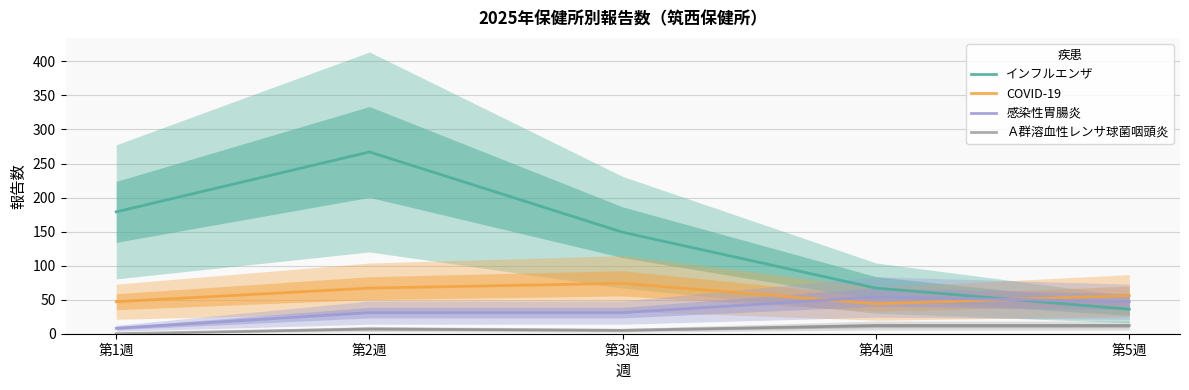

Reading left to right, transcribe all the data shown in this chart.

インフルエンザ: 179	267	149	67	36
COVID-19: 47	67	74	44	56
感染性胃腸炎: 8	31	31	54	47
Ａ群溶血性レンサ球菌咽頭炎: 0	7	5	12	12